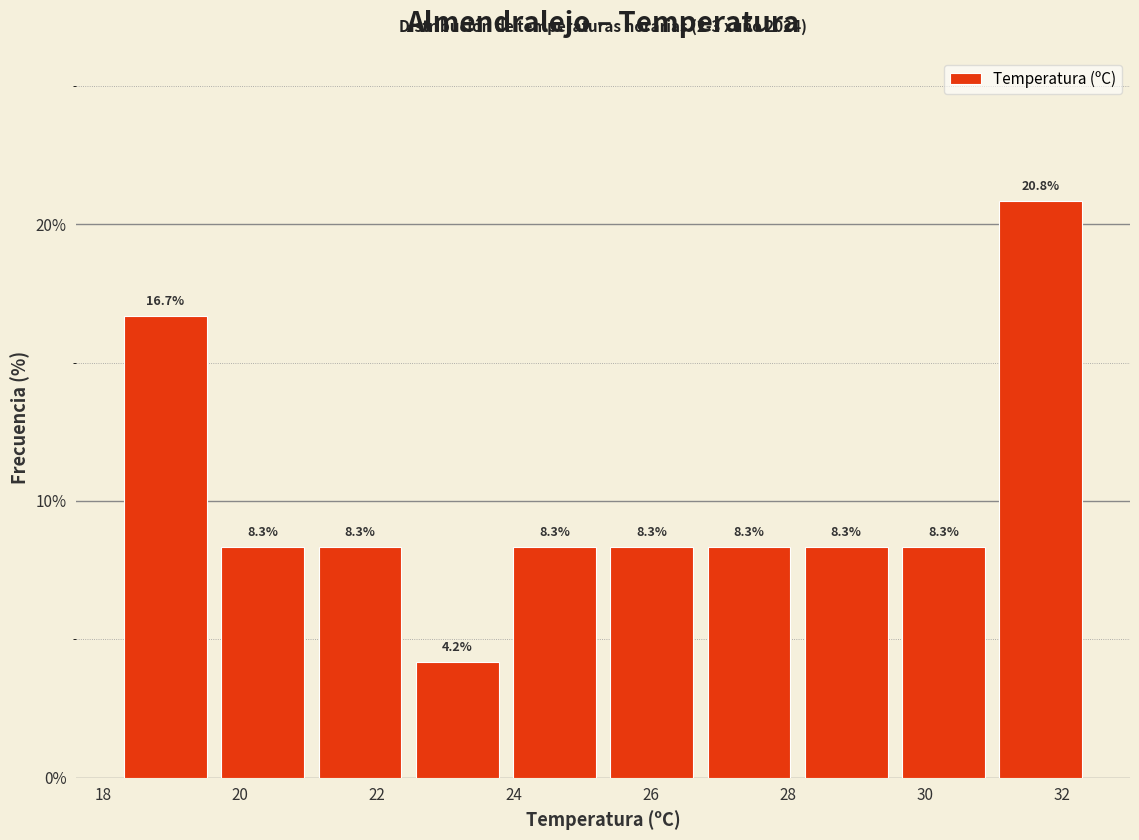

How tall is the bar that spans 21.04 to 22.46 on the x-axis? The bar edges are not printed on the chart, so give them approximately, as read against the axis.

8.3